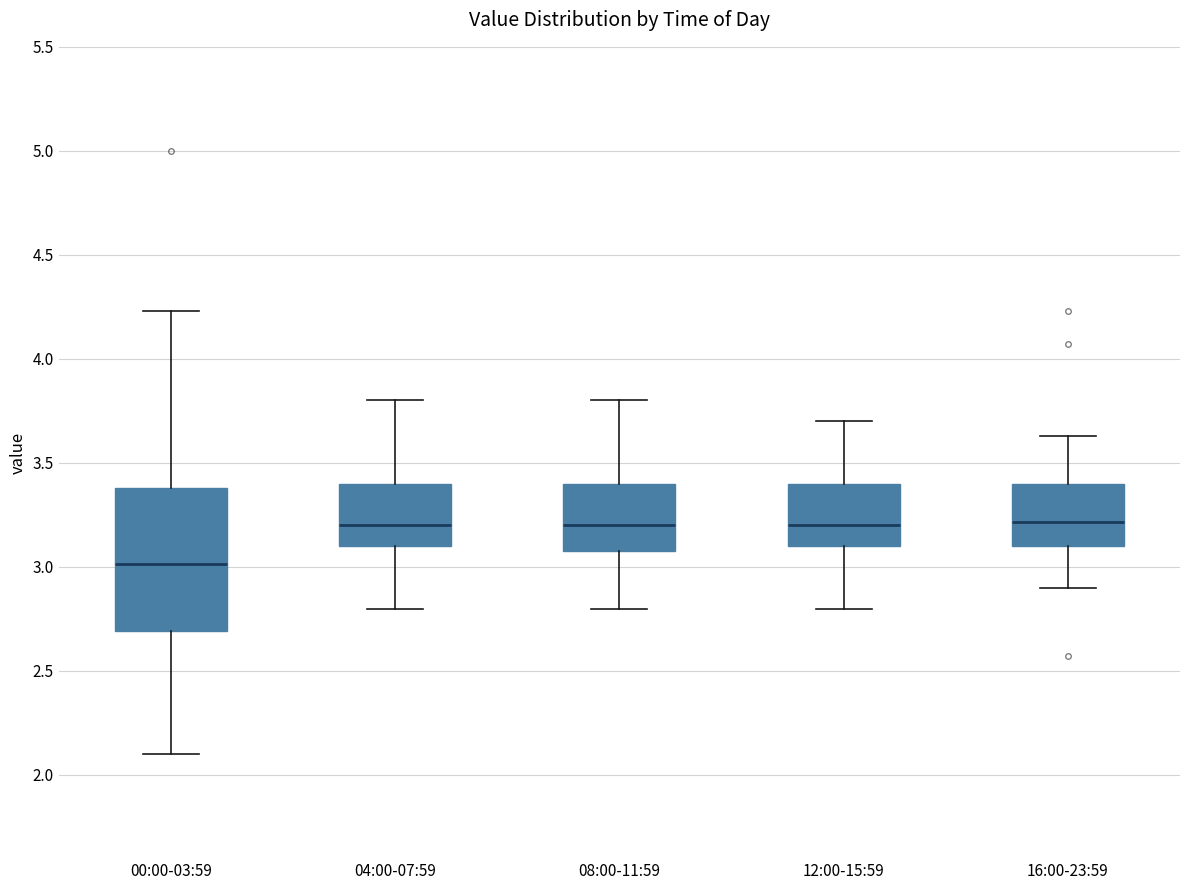

Reading left to right, read every box against the y-axis: the position of its median line, the range the box covers, and the ends of its whiskers. The values are not printed on the chart, so give them approximately, as read against the axis.

00:00-03:59: median 3.00, box 2.70 to 3.40, whiskers 2.10 to 4.25
04:00-07:59: median 3.20, box 3.10 to 3.40, whiskers 2.80 to 3.80
08:00-11:59: median 3.20, box 3.10 to 3.40, whiskers 2.80 to 3.80
12:00-15:59: median 3.20, box 3.10 to 3.40, whiskers 2.80 to 3.70
16:00-23:59: median 3.20, box 3.10 to 3.40, whiskers 2.90 to 3.65